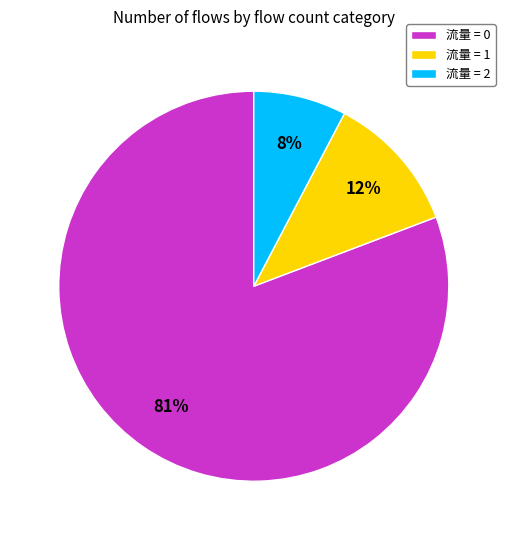

Is the sum of 流量 = 0 and 流量 = 2 greater than half?

Yes